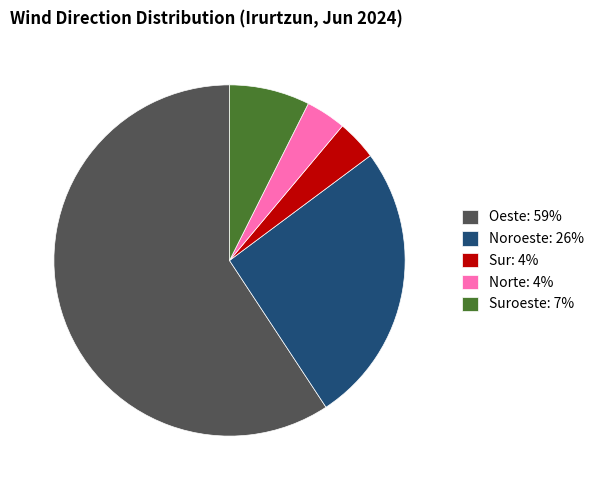

How many segments does this pie chart have?

5